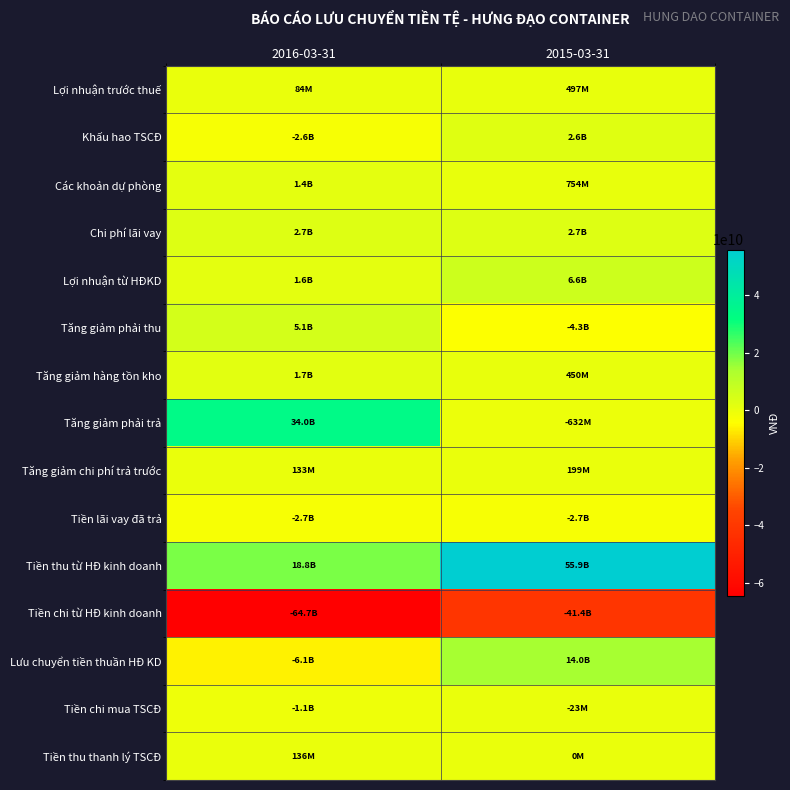

What is the difference between the highest and lowest values at 2016-03-31?

98675006467